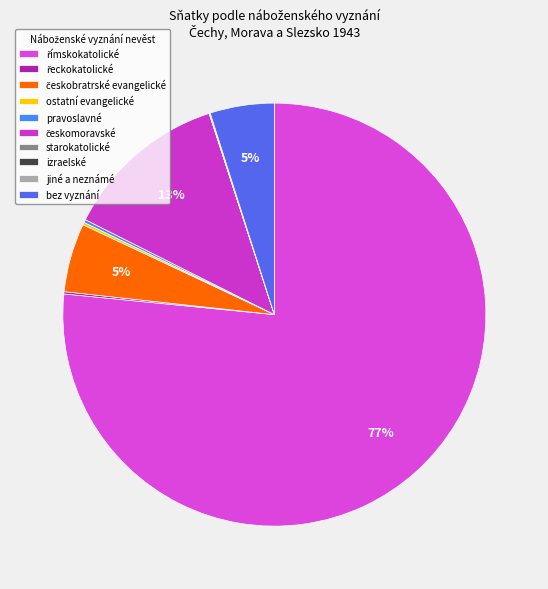

Which has a higher value, starokatolické or římskokatolické?

římskokatolické